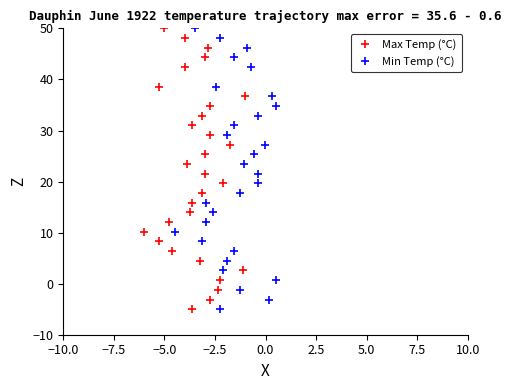

How many distinct data groups are displayed?

2